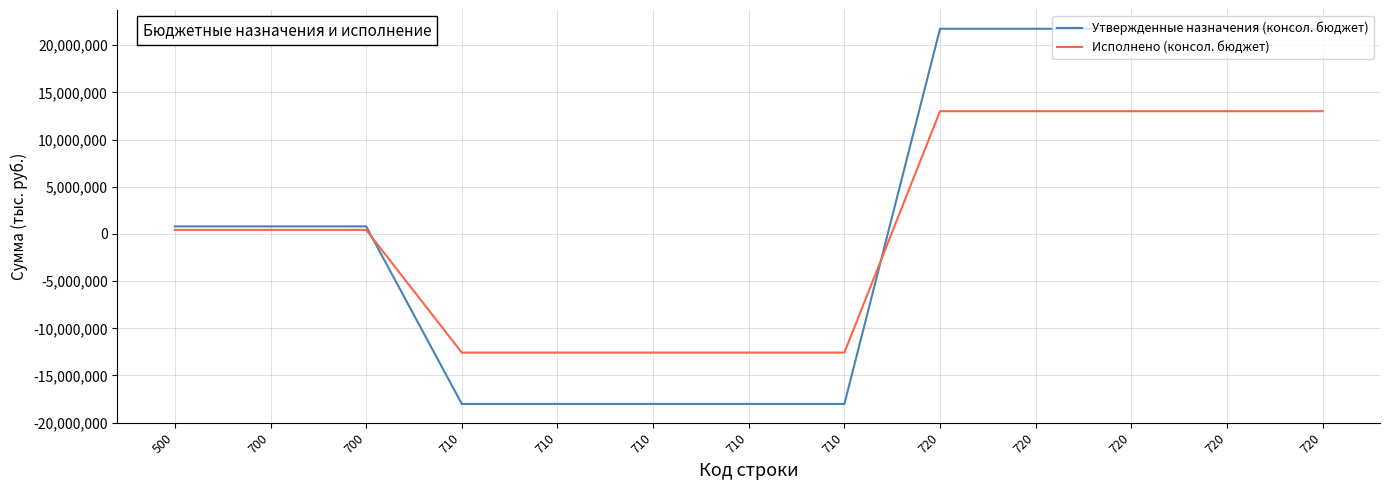

Where does the Утвержденные назначения (консол. бюджет) series first go above 801000?

720